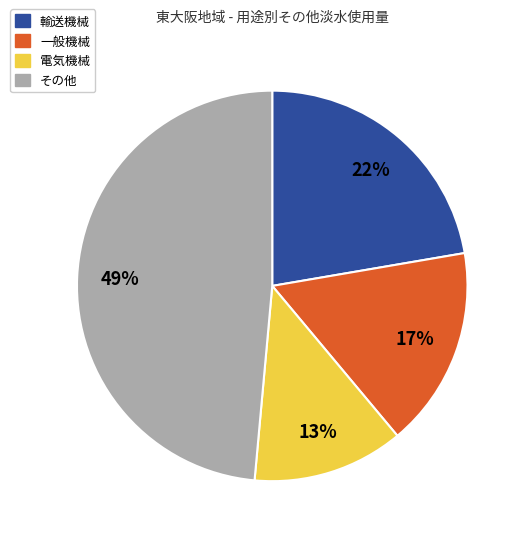

To the nearest percent, what is the average slice percentage?

25%